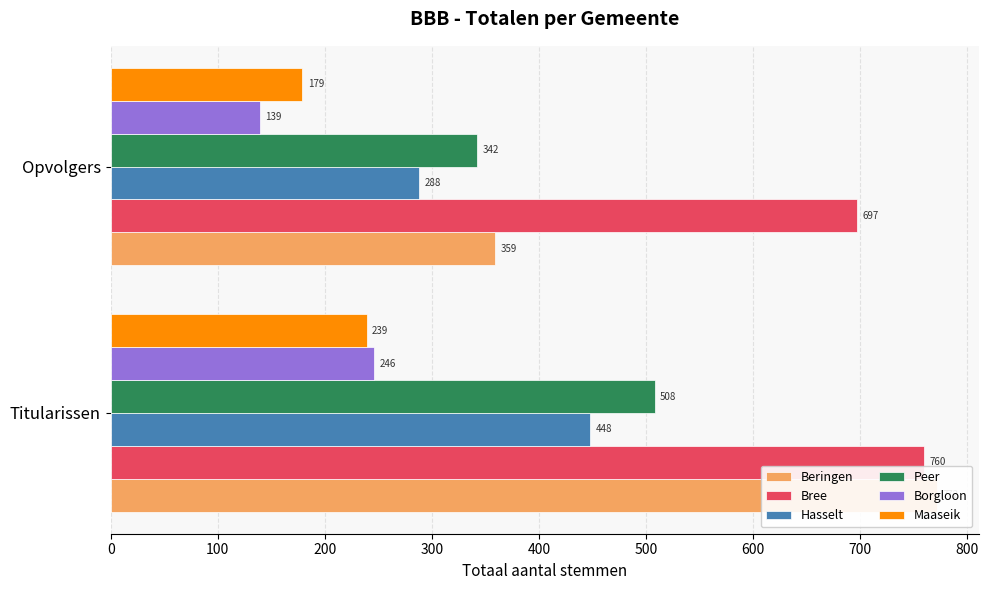

What is the total value across all series at Titularissen?

2973